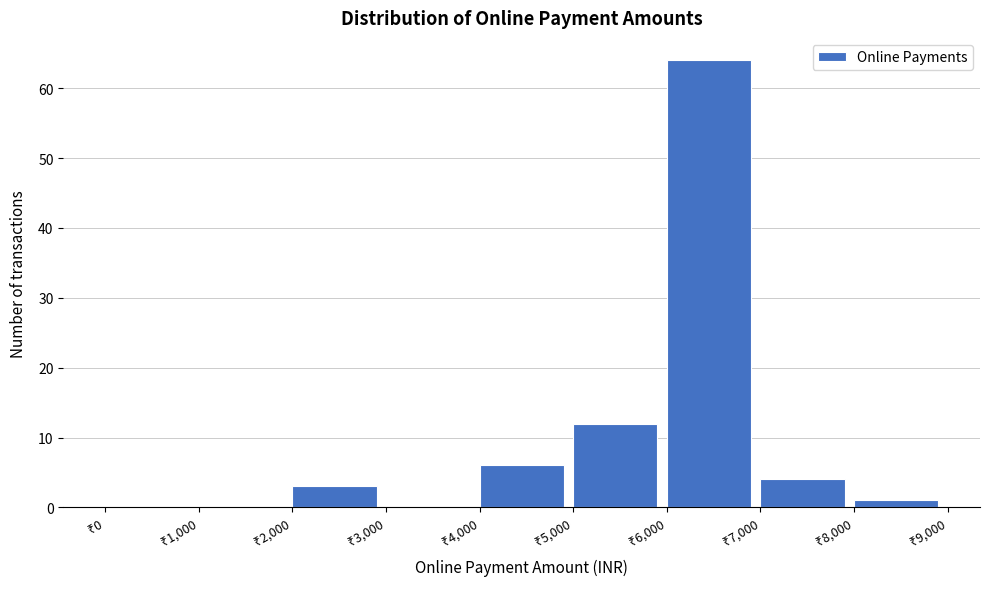

Reading left to right, list every bar in this chart as the range it spans on the x-axis followed by its height. The values are not printed on the chart, so give them approximately, as read against the axis.

0 to 1000: 0
1000 to 2000: 0
2000 to 3000: 3
3000 to 4000: 0
4000 to 5000: 6
5000 to 6000: 12
6000 to 7000: 64
7000 to 8000: 4
8000 to 9000: 1